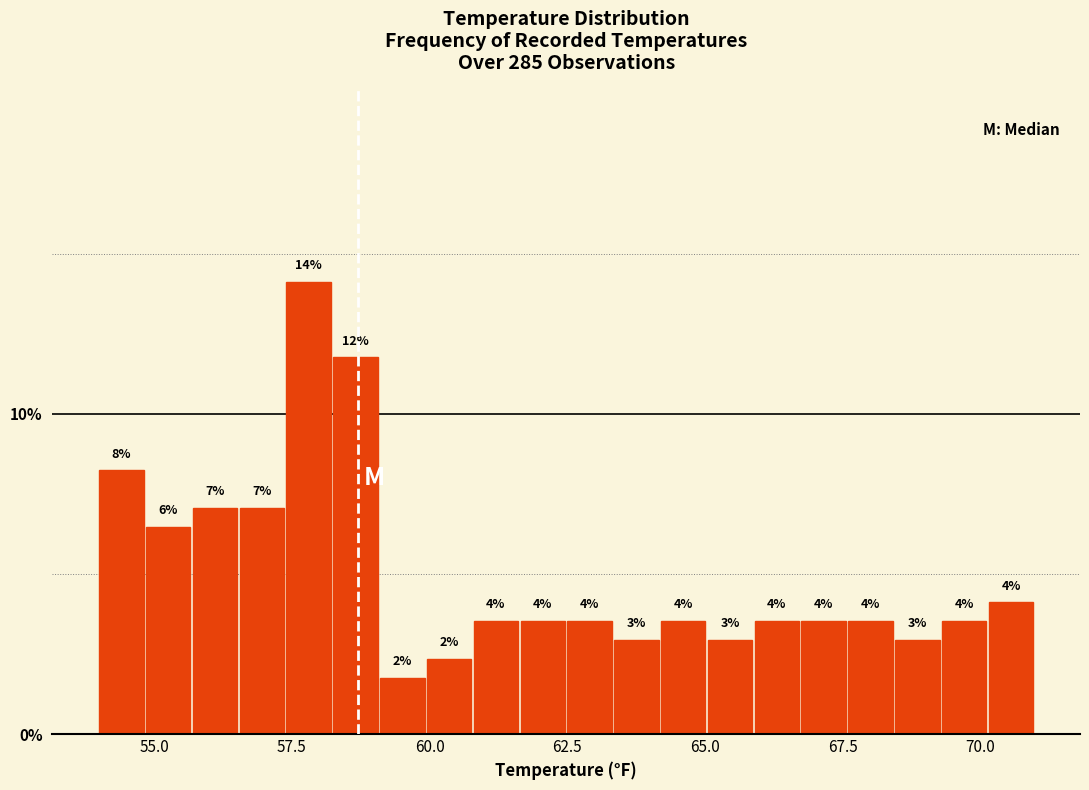

Around what value on the x-axis is the tallest bar? Give the approximate position of its centre, as read against the axis.

58.0